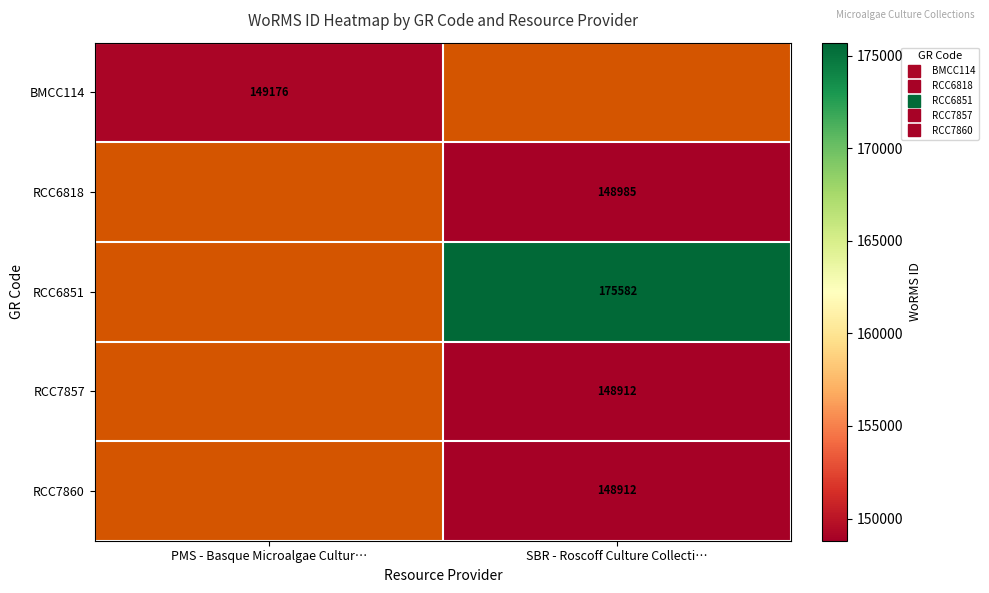

What is the greatest value displayed?

175582.0